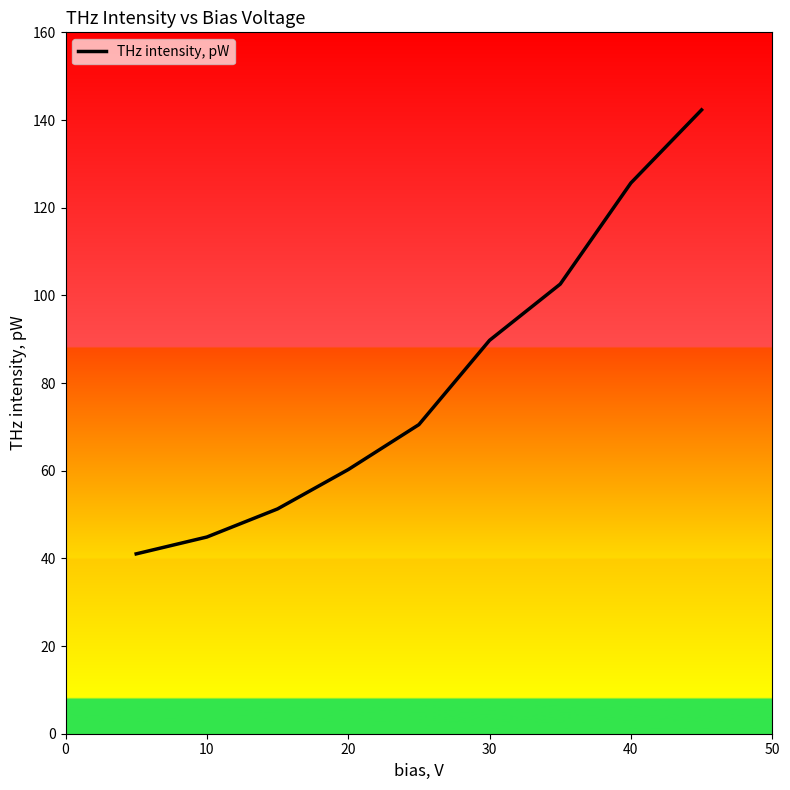

What is the smallest value displayed?

41.0